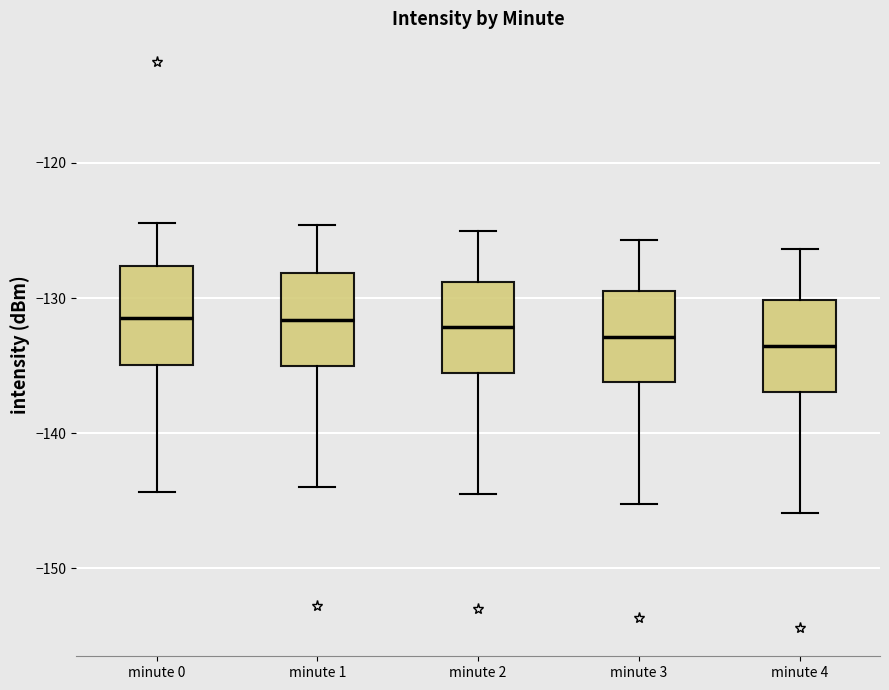

Reading left to right, transcribe this box plot: for each box, give where its median line is, the range the box spans, and where its two whiskers end, as read against the y-axis. The values are not printed on the chart, so give them approximately, as read against the axis.

minute 0: median -131, box -135 to -128, whiskers -144 to -124
minute 1: median -132, box -135 to -128, whiskers -144 to -125
minute 2: median -132, box -136 to -129, whiskers -144 to -125
minute 3: median -133, box -136 to -129, whiskers -145 to -126
minute 4: median -134, box -137 to -130, whiskers -146 to -126